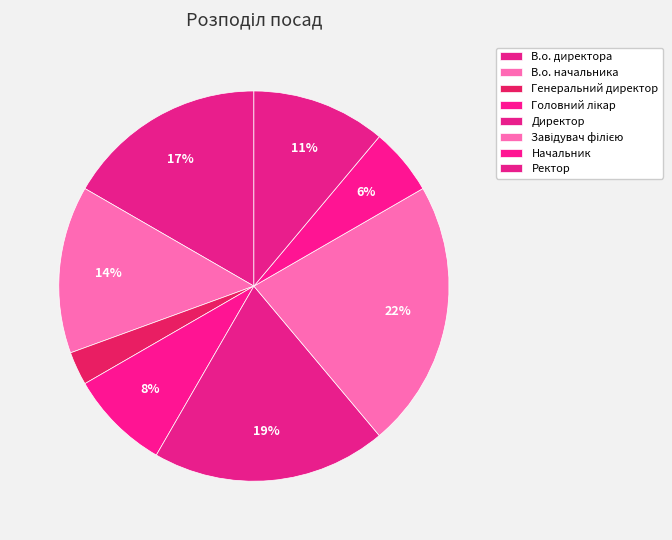

Is it true that В.о. начальника is 4% of the pie?

False